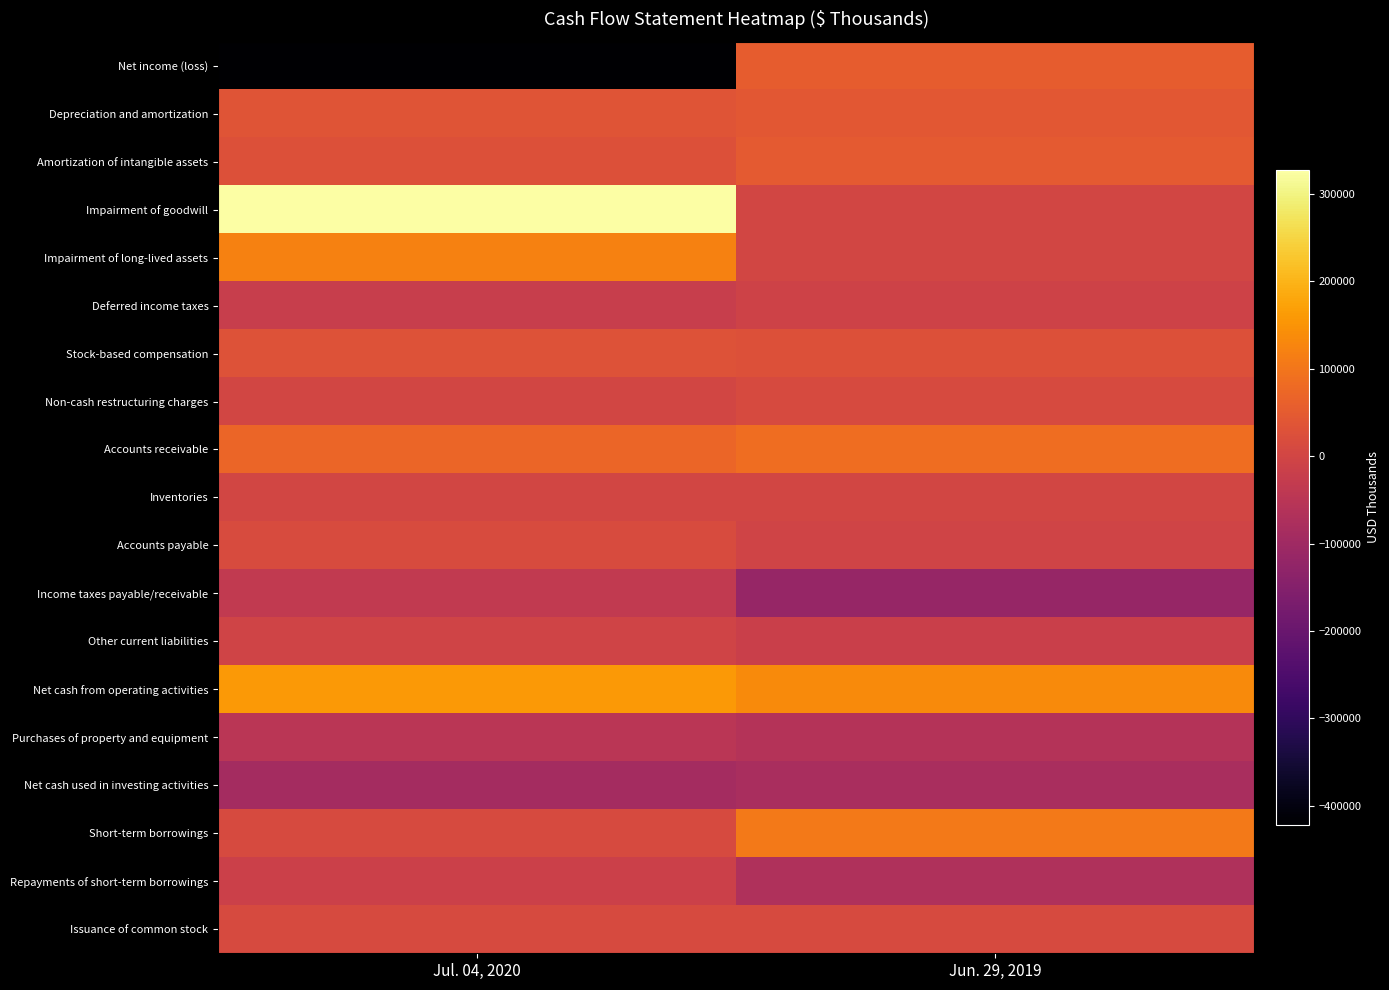

Which series has the widest spread of values?

Net income (loss)